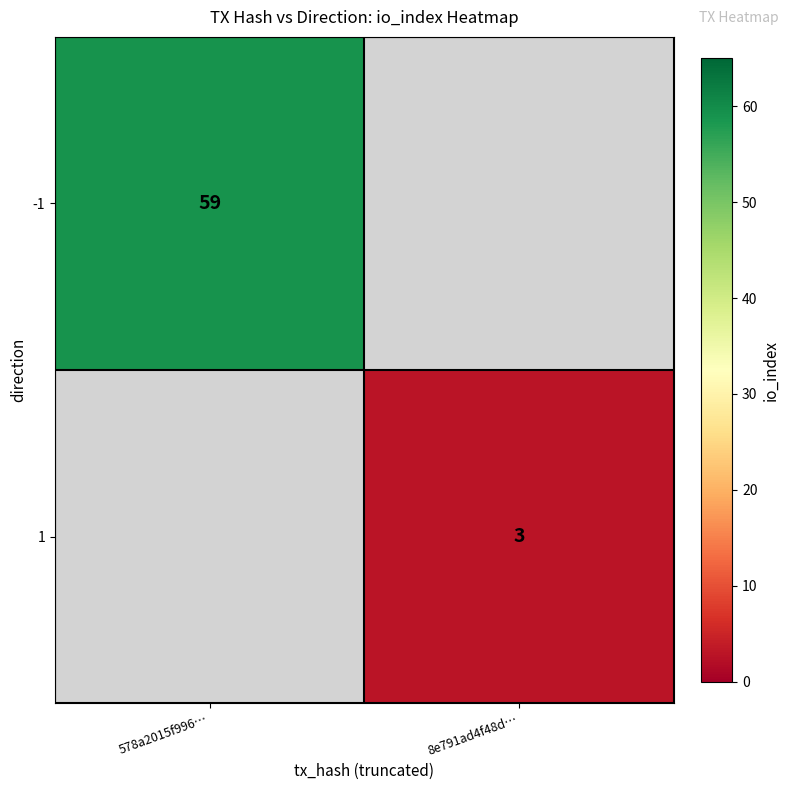

Is it true that -1 equals 32 at 578a2015f996…?

False